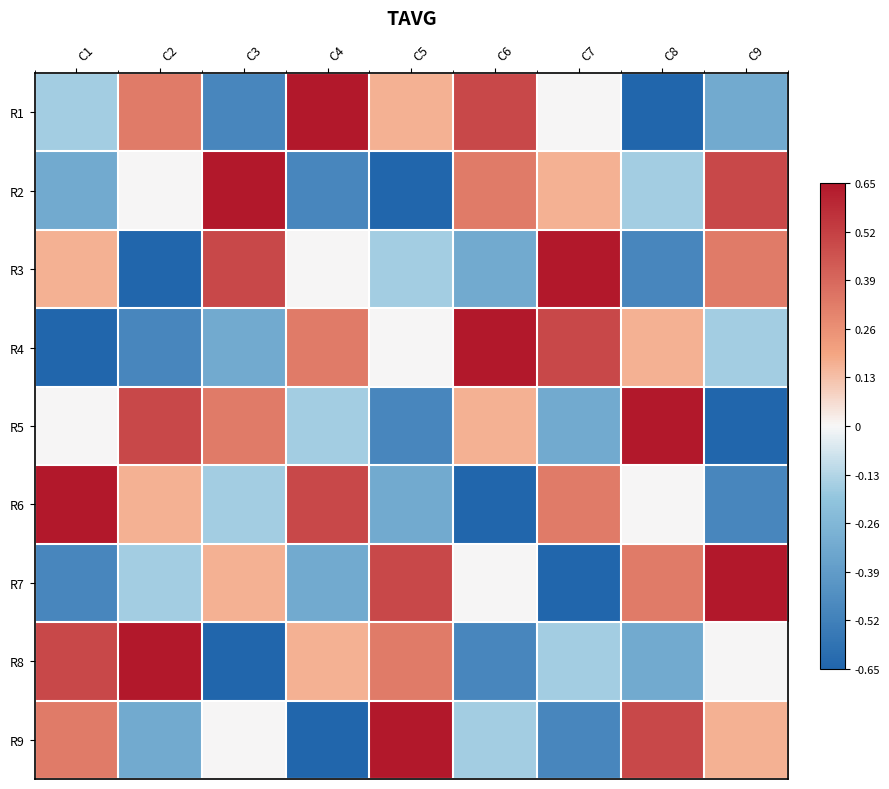

List the series in order of their peak value, lowest first.

R1, R2, R3, R4, R5, R6, R7, R8, R9